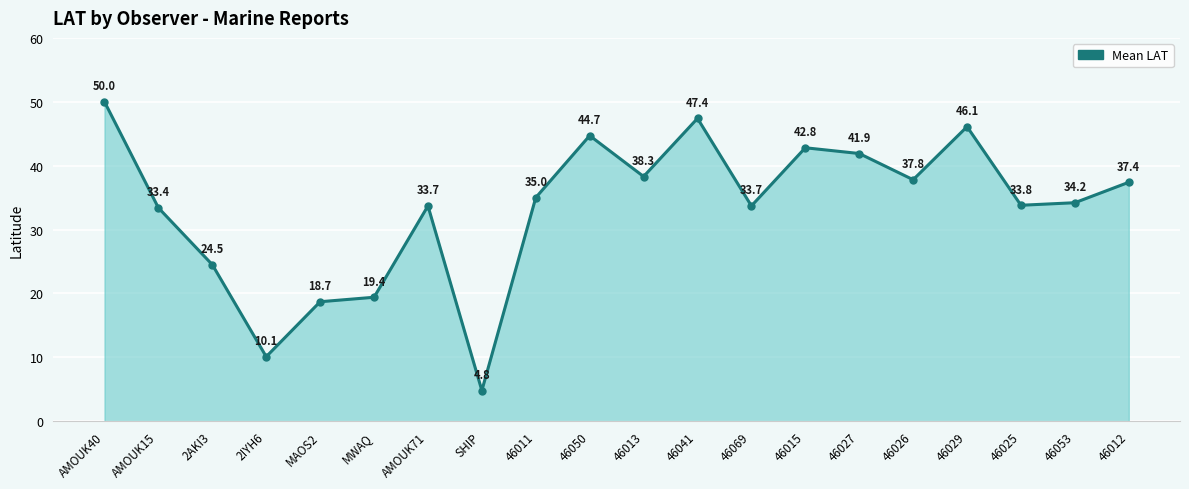

What is the difference between the values at MWAQ and 46026?

18.4